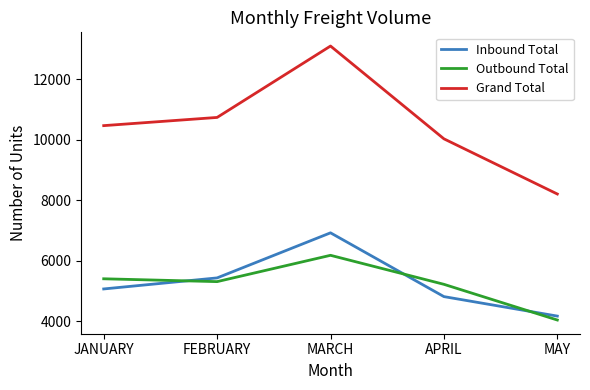

Is this an area chart (filled region under the line)?

No